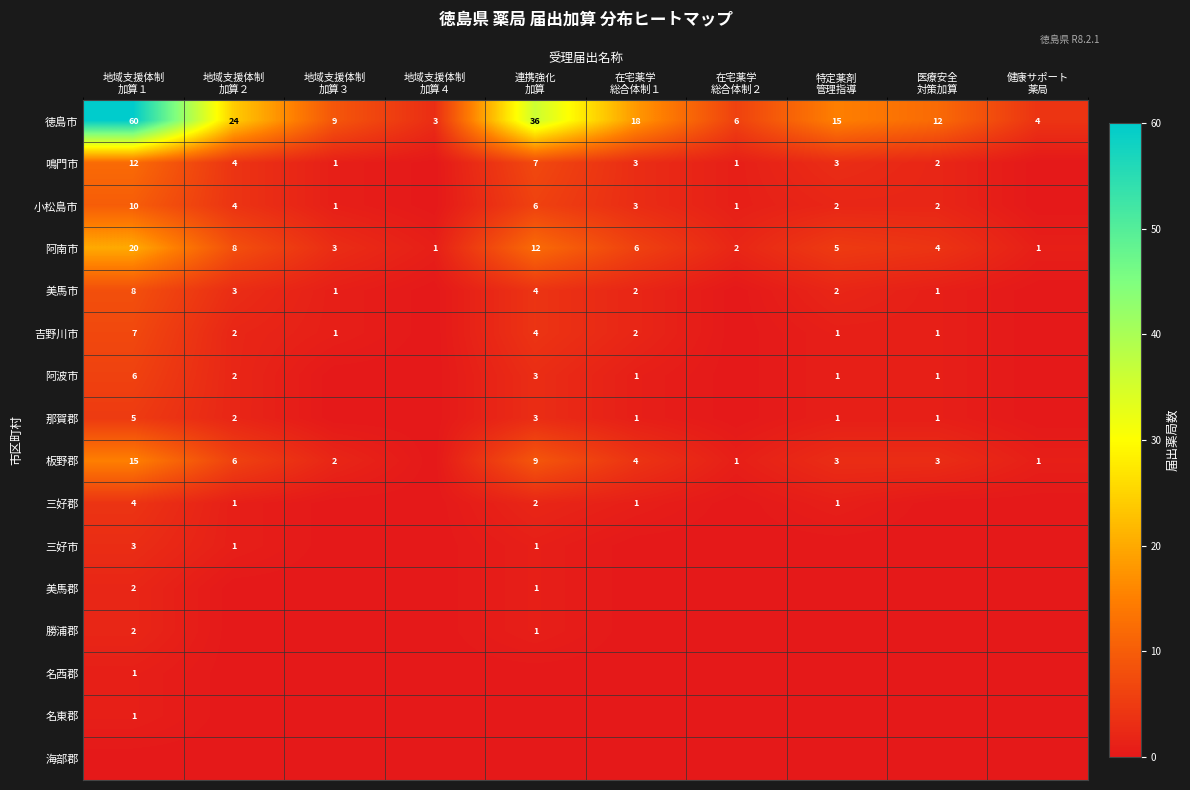

What is the highest value of the 徳島市 series?

60